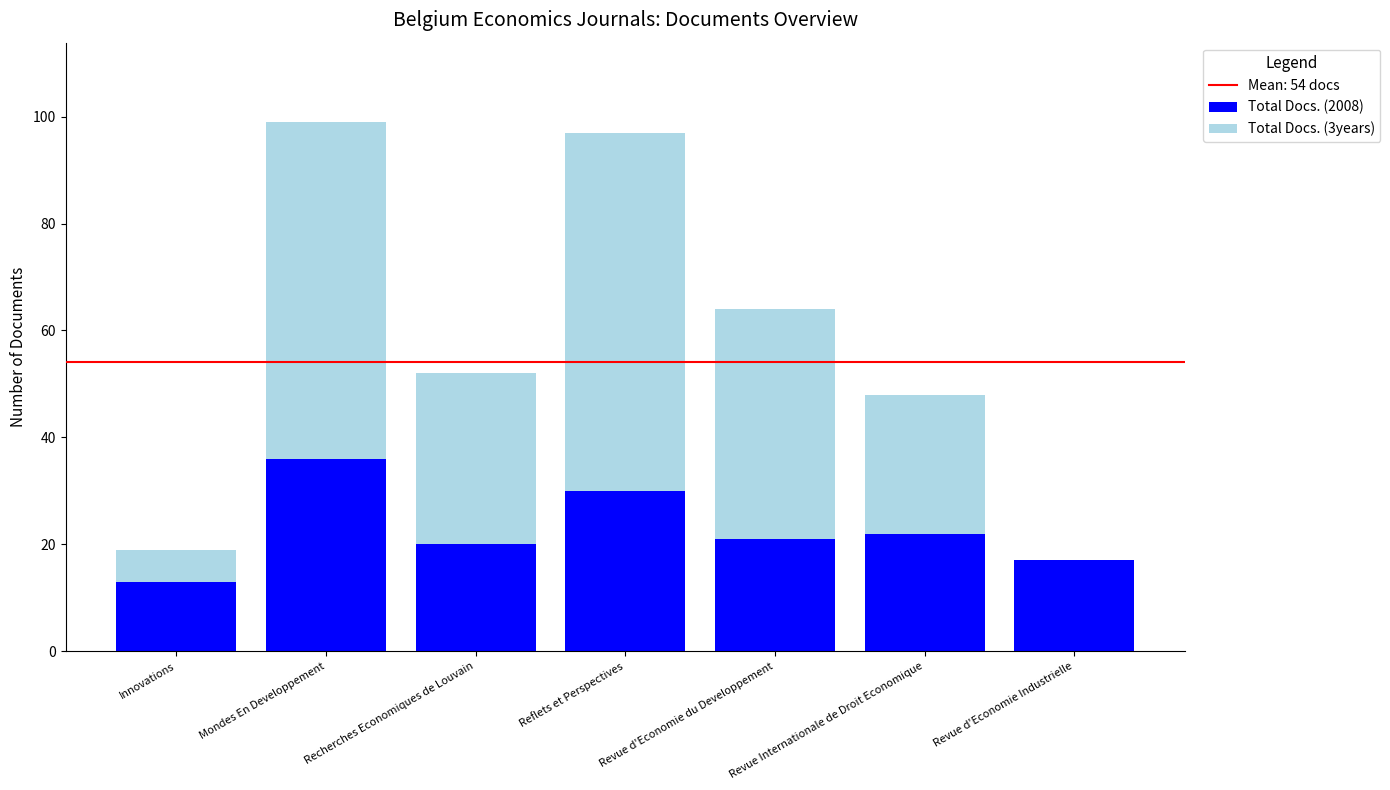

What is the total value across all series at Reflets et Perspectives?

97